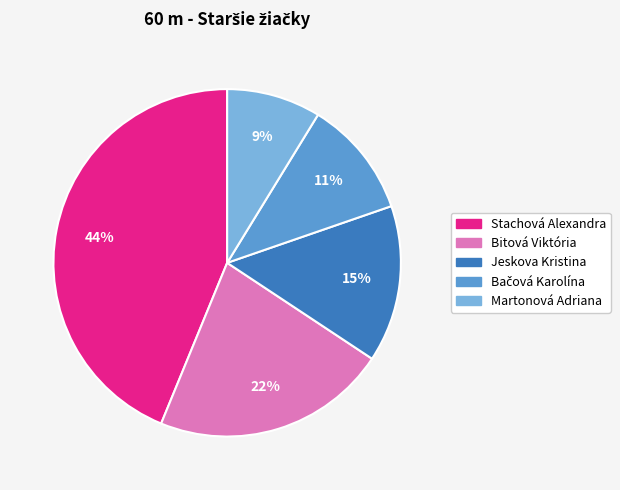

Does Jeskova Kristina represent more than half of the total?

No